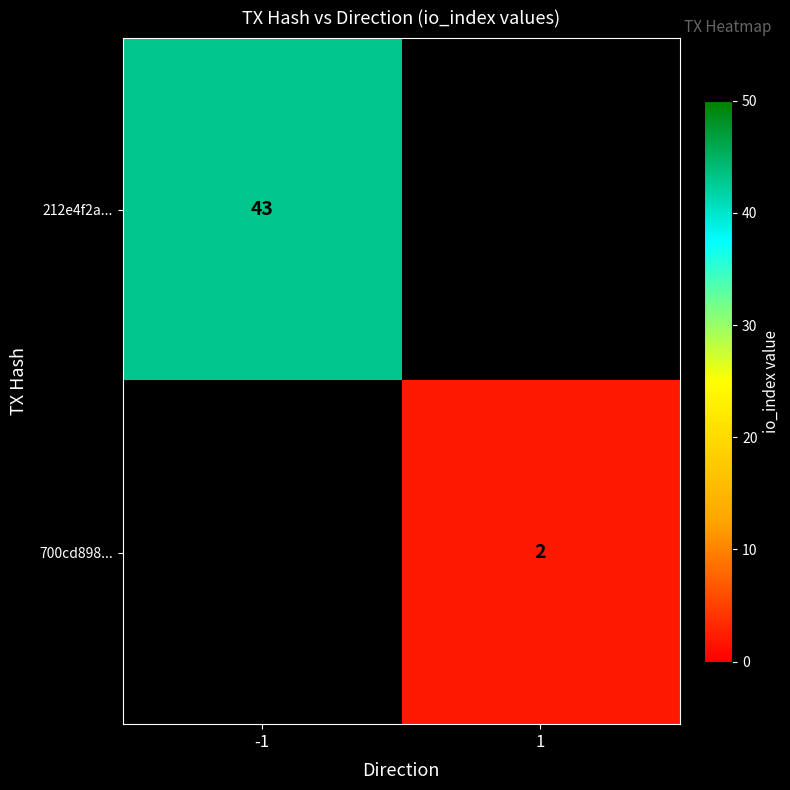

Is it true that 212e4f2a... equals 57 at -1?

False